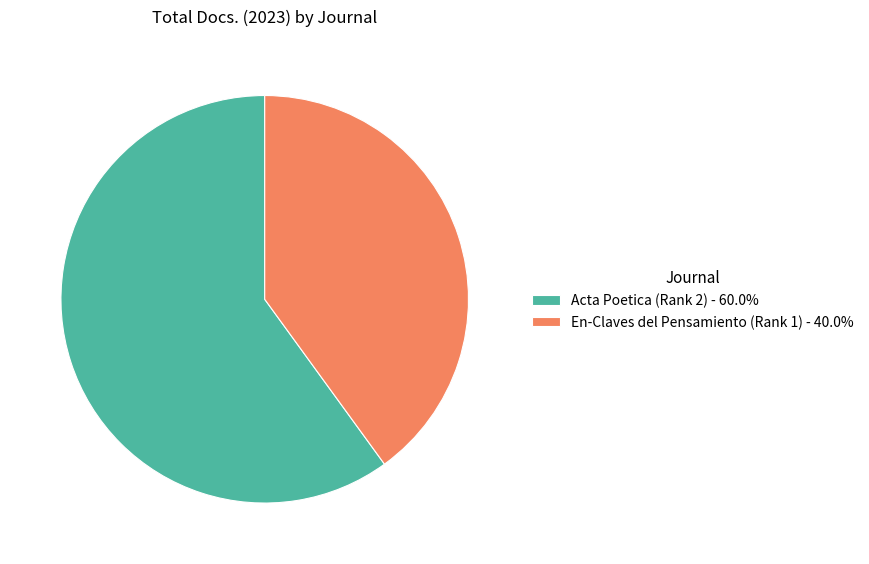

Which category has the smallest portion of the pie?

En-Claves del Pensamiento (Rank 1)